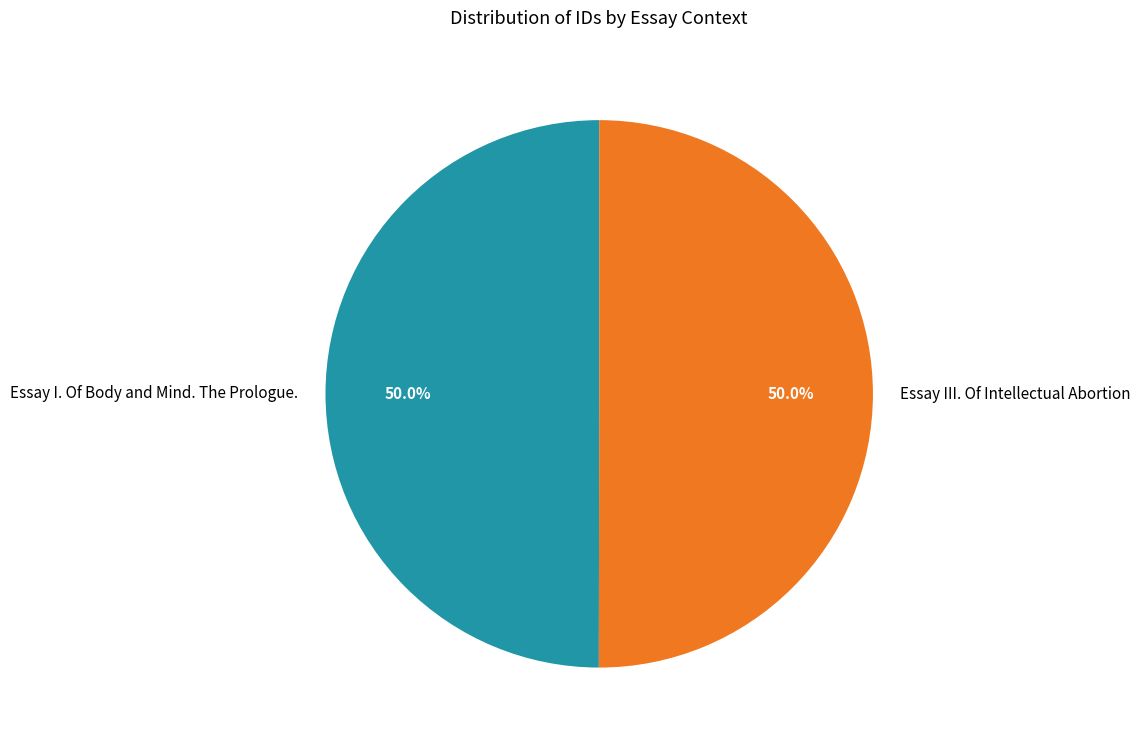

What is the total percentage of Essay III. Of Intellectual Abortion and Essay I. Of Body and Mind. The Prologue.?

100.0%